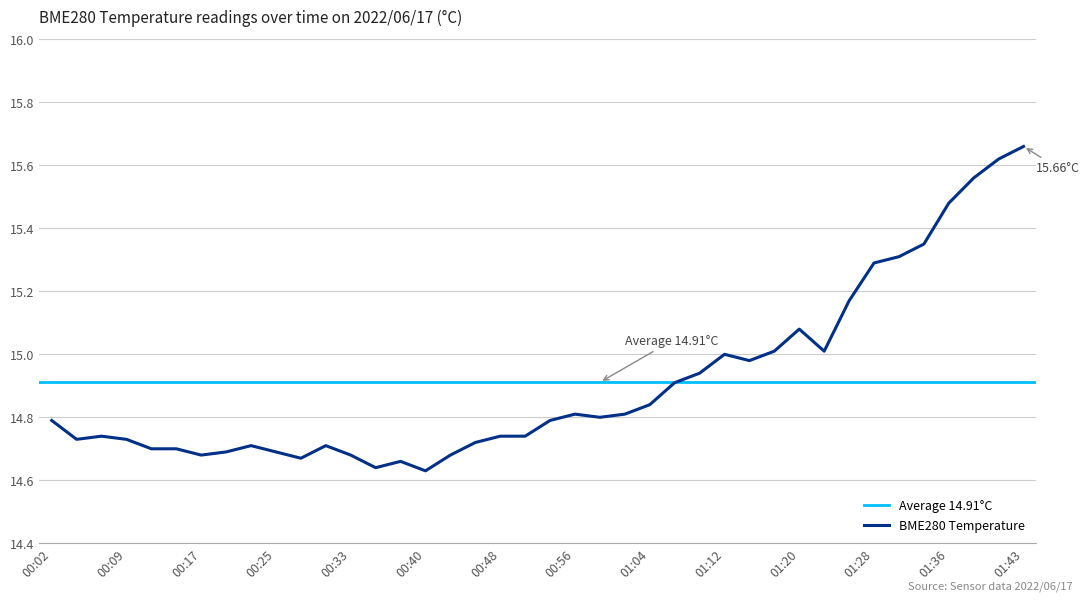

True or false: the data shows 14.8 at 01:01.

True